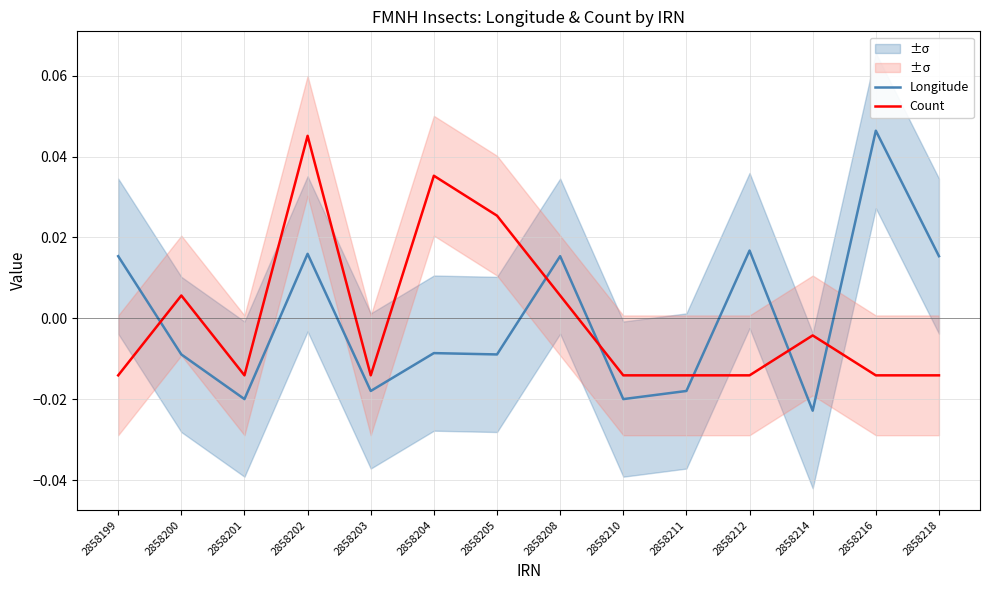

Count the number of data series in this chart.

2